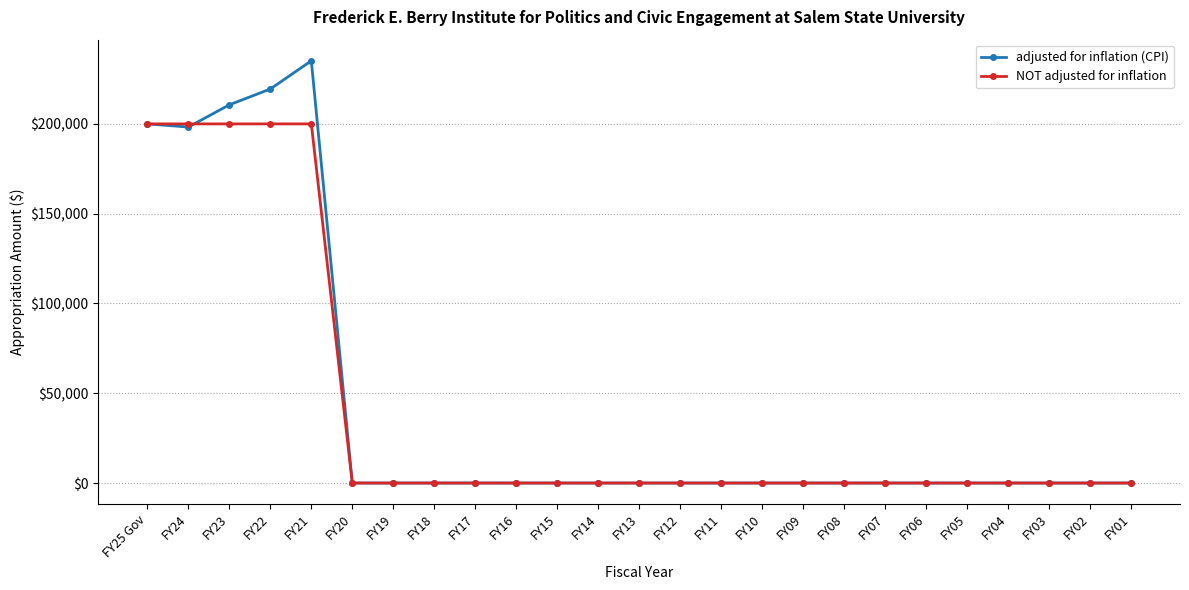

Which series has the largest range (max minus min)?

adjusted for inflation (CPI)